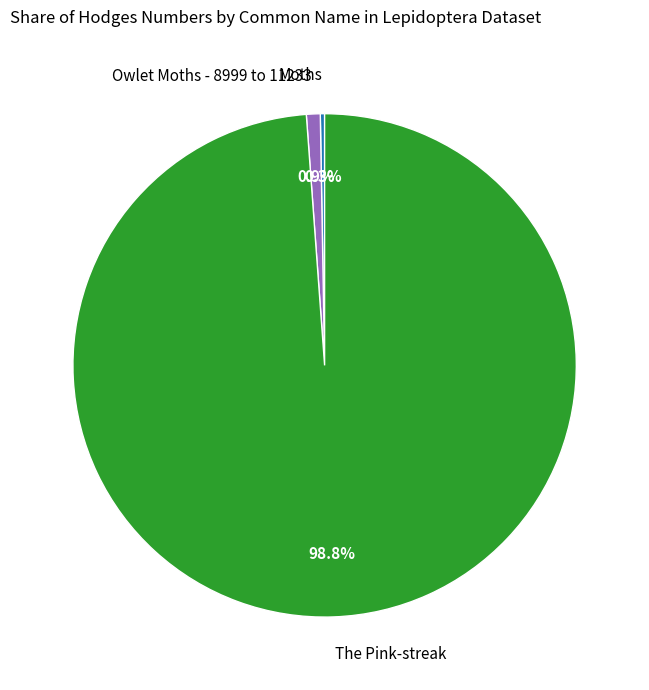

Which category has the biggest portion of the pie?

The Pink-streak